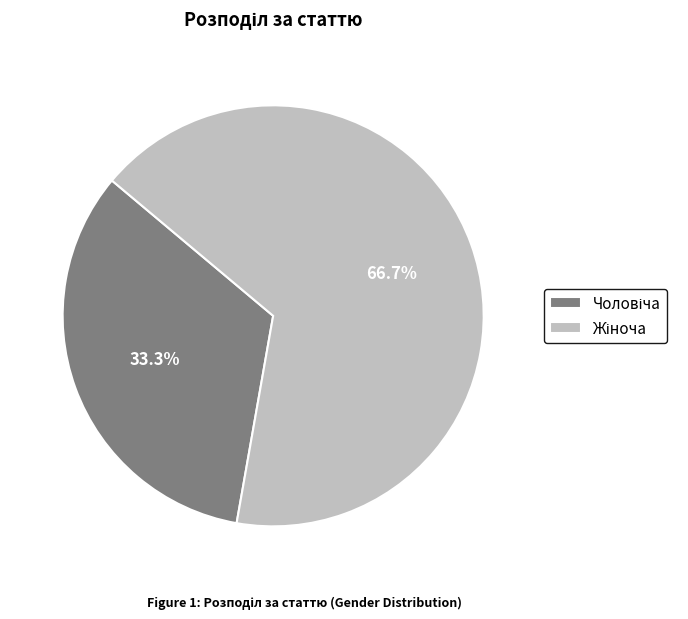

Is there any slice that represents more than half of the pie?

Yes